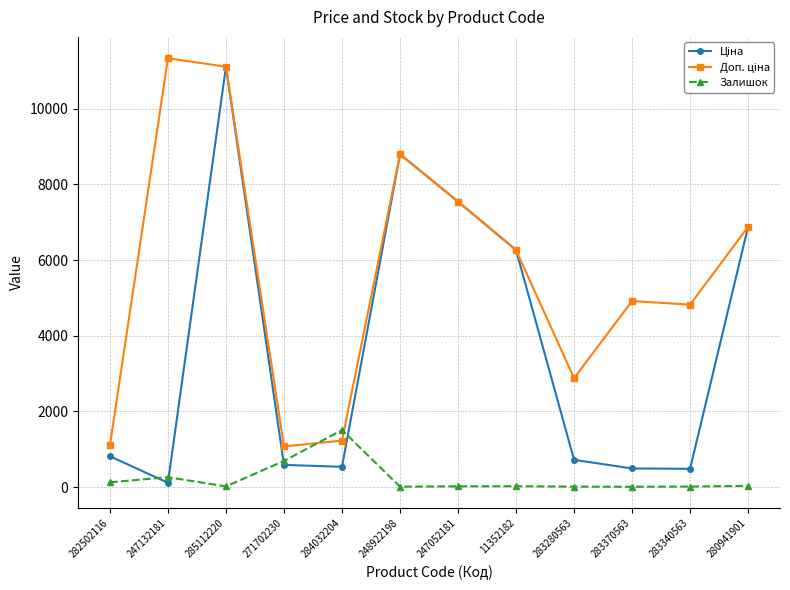

What is the spread (max minus min) of values at 284032204?

970.6